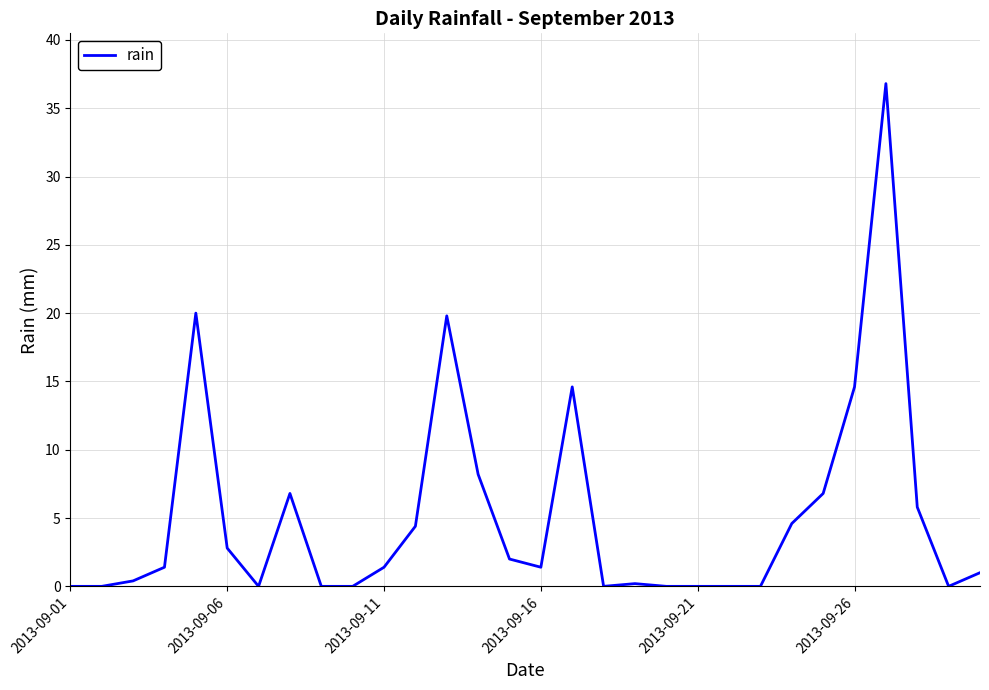

What is the difference between the maximum and minimum values?

36.8